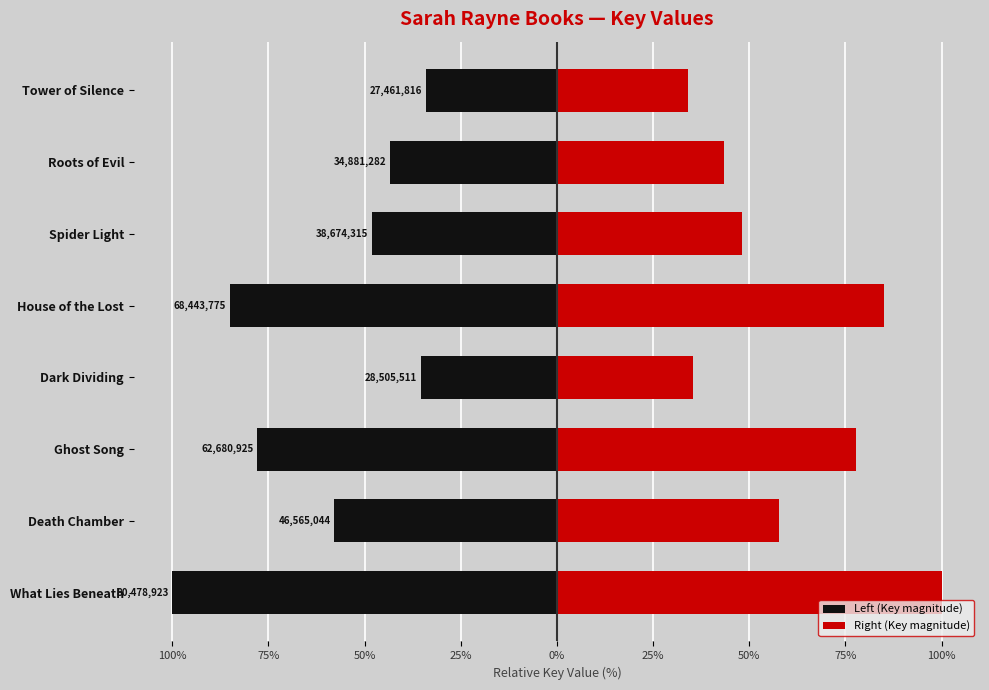

What value does the Right (Key magnitude) series have at What Lies Beneath?

100.0